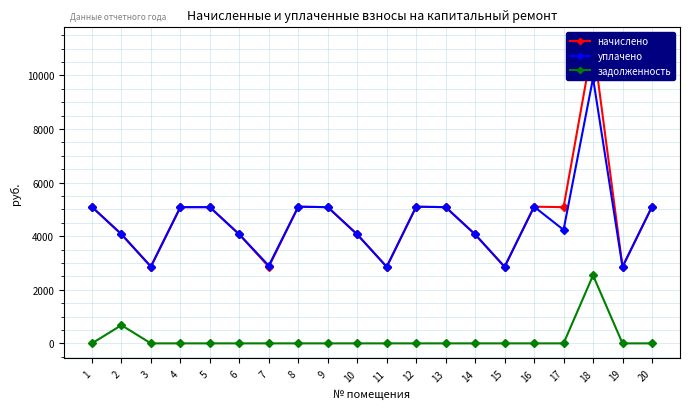

What is the average value of the уплачено series?

4528.5